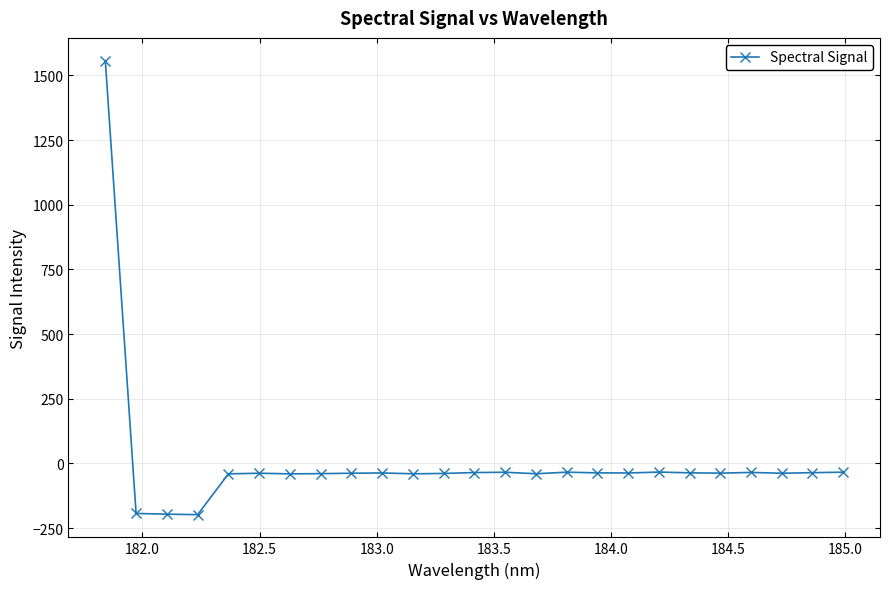

True or false: there are more than 2 points higher than both neighbors.

True